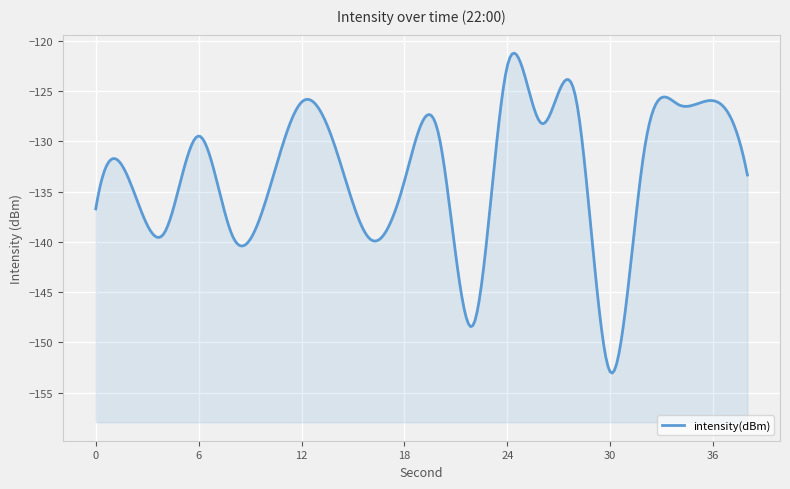

Reading left to right, transcribe all the data shown in this chart.

-136.7	-134.1	-139.1	-129.5	-139.5	-135.4	-126.1	-130.8	-139.7	-133.9	-129.3	-148.3	-122.5	-128.2	-125.7	-152.9	-130.7	-126.4	-126.0	-133.4